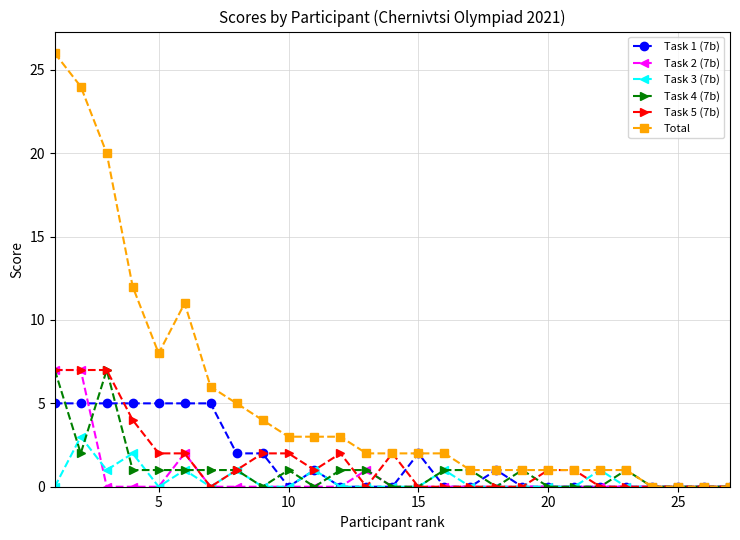

What is the greatest value displayed?

26